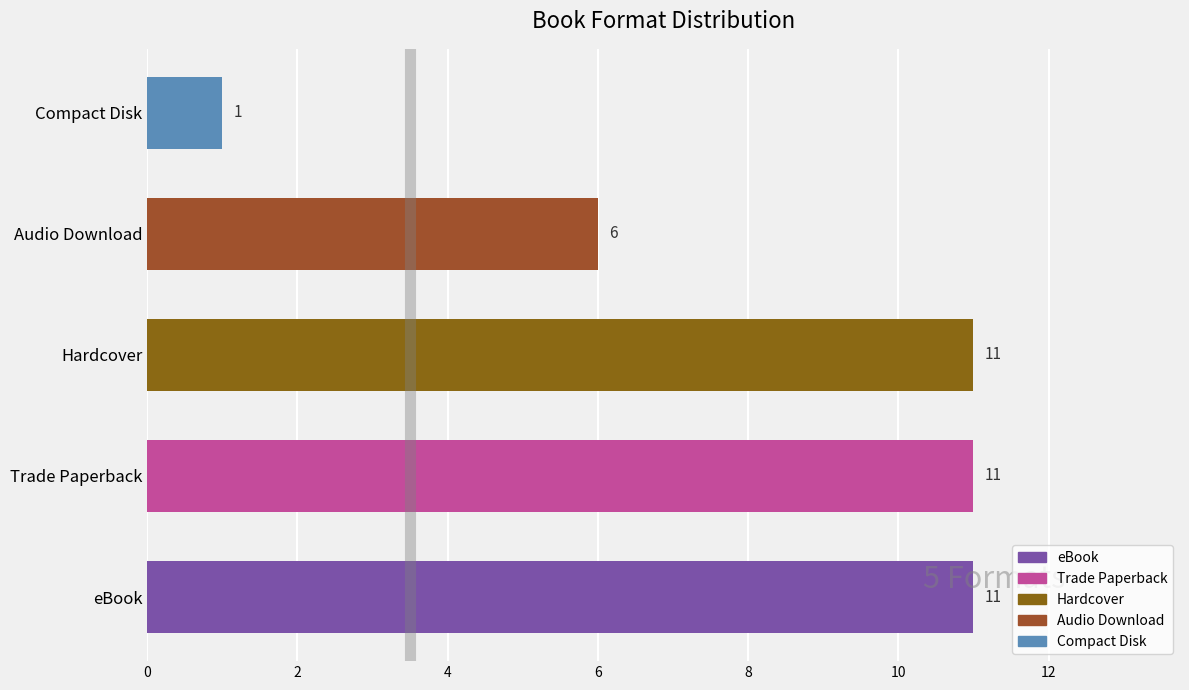

List the labels in order of value, smallest first.

Compact Disk, Audio Download, eBook, Trade Paperback, Hardcover